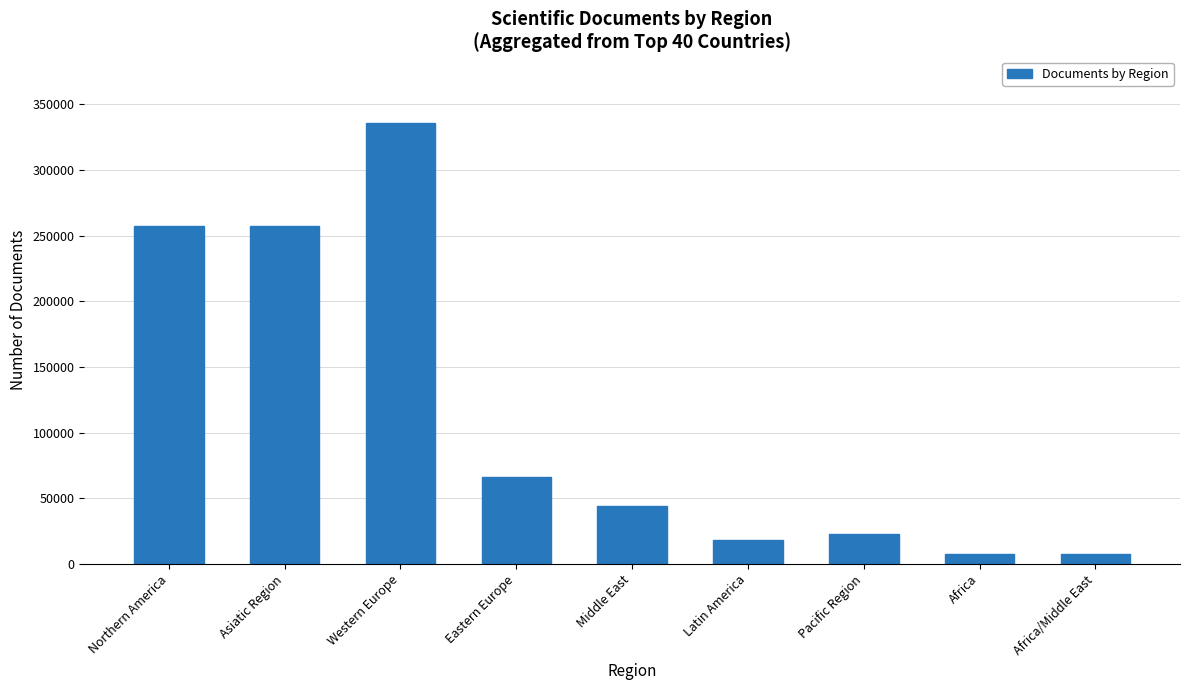

What is the sum of all values?

1016825